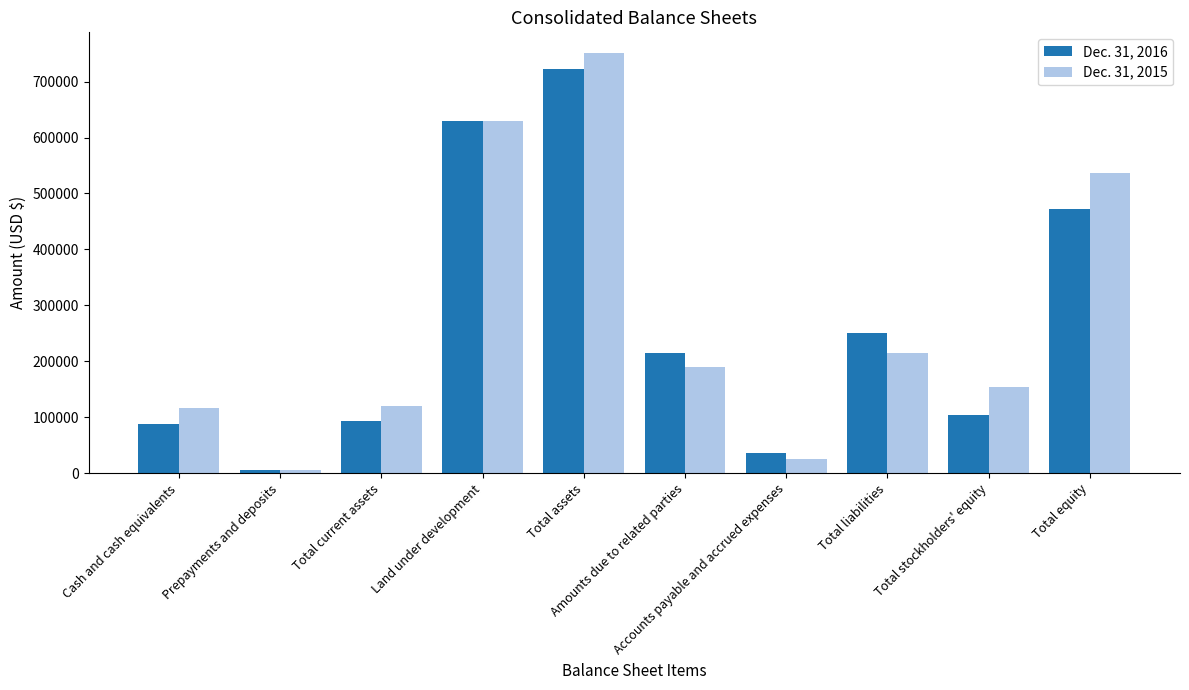

Is it true that Dec. 31, 2015 equals 214837 at Total liabilities?

True